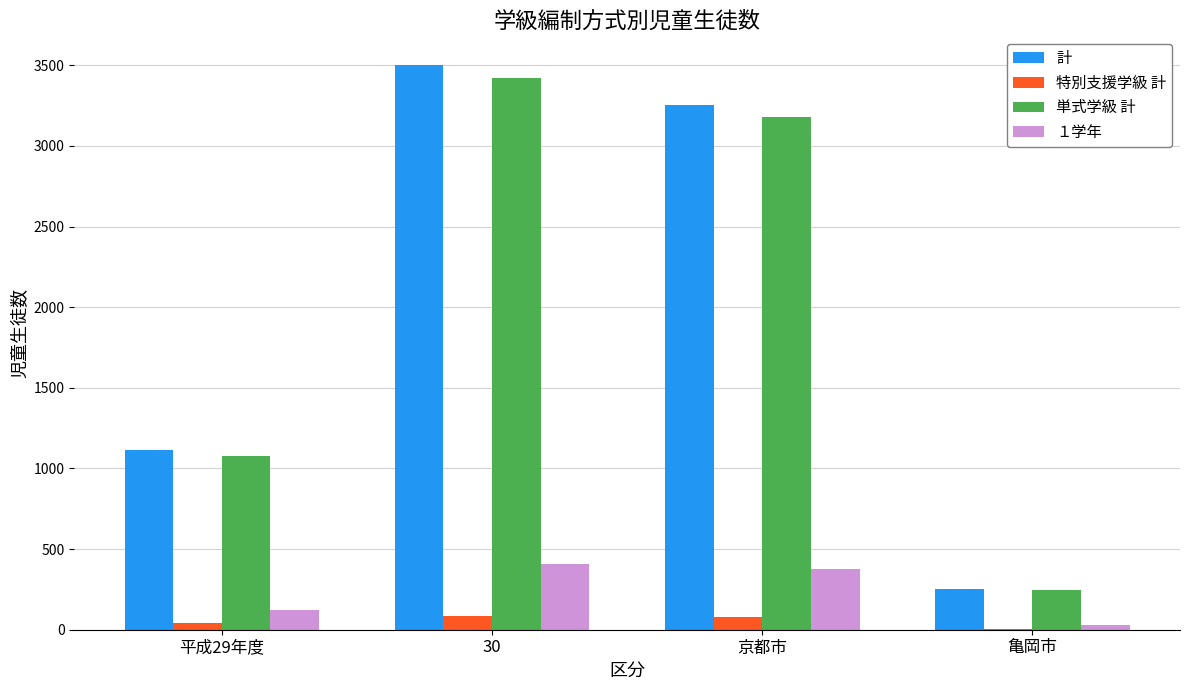

Are the bars grouped side by side (vs. stacked)?

Yes